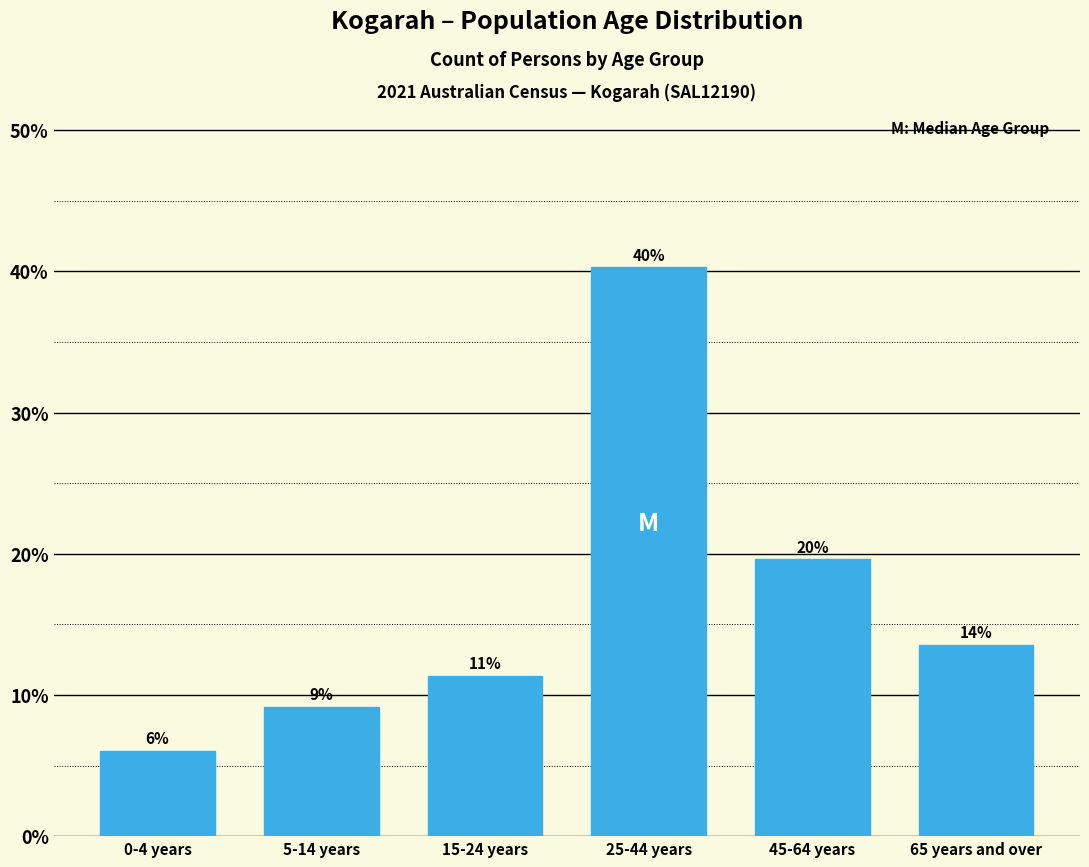

How many bars are there in total?

6